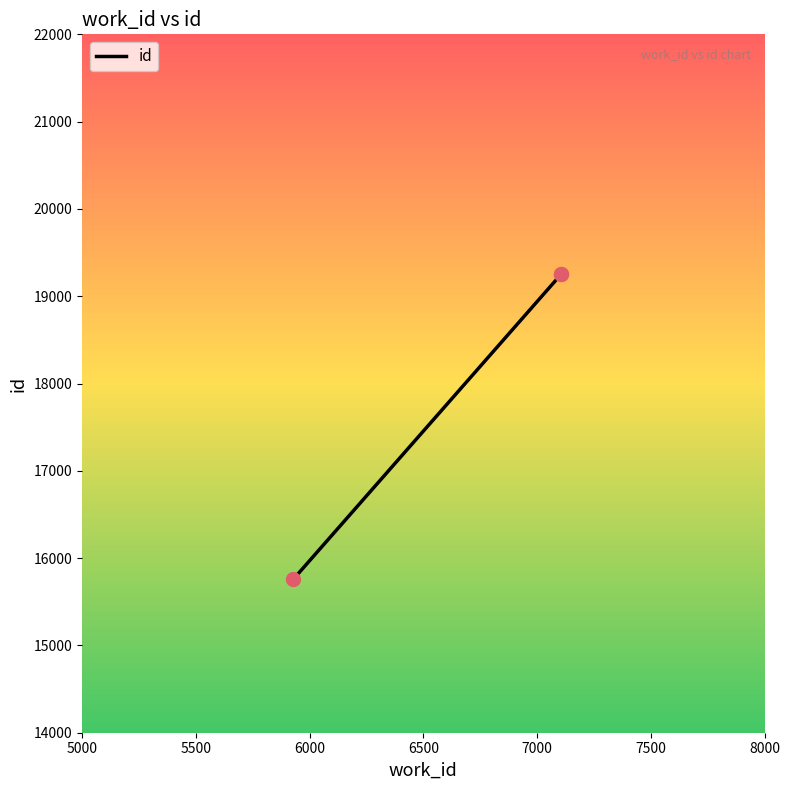

What is the change in value from 5000 to 5500?

+3496